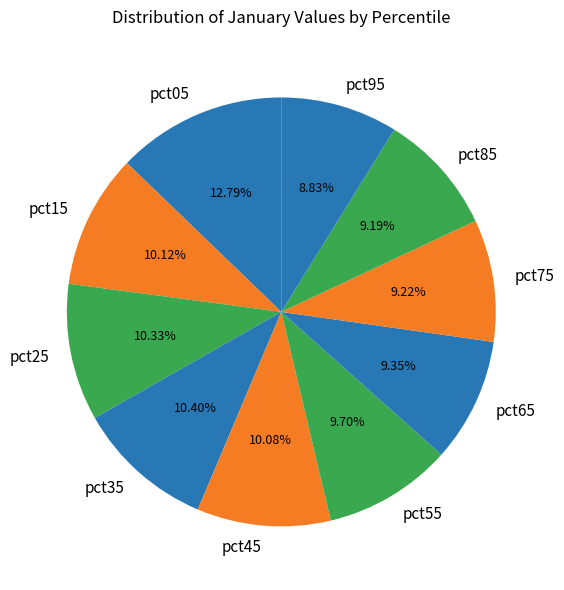

How many segments does this pie chart have?

10